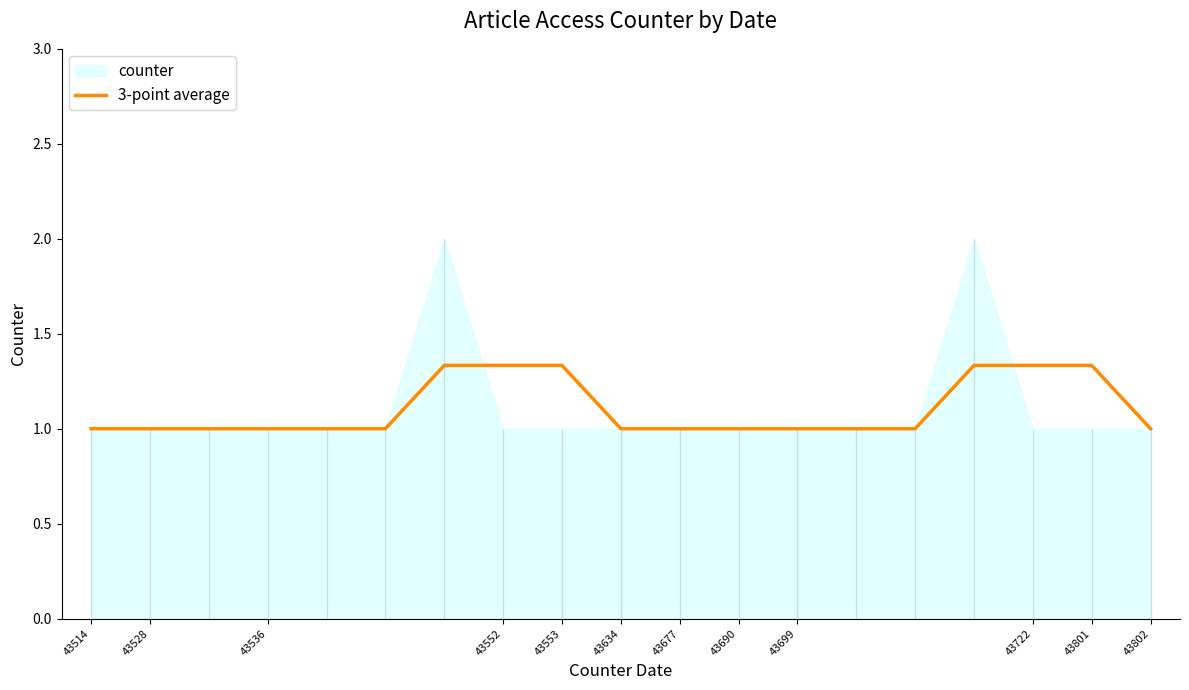

Reading left to right, transcribe all the data shown in this chart.

1.0	1.0	1.0	1.0	1.0	1.0	1.3	1.3	1.3	1.0	1.0	1.0	1.0	1.0	1.0	1.3	1.3	1.3	1.0